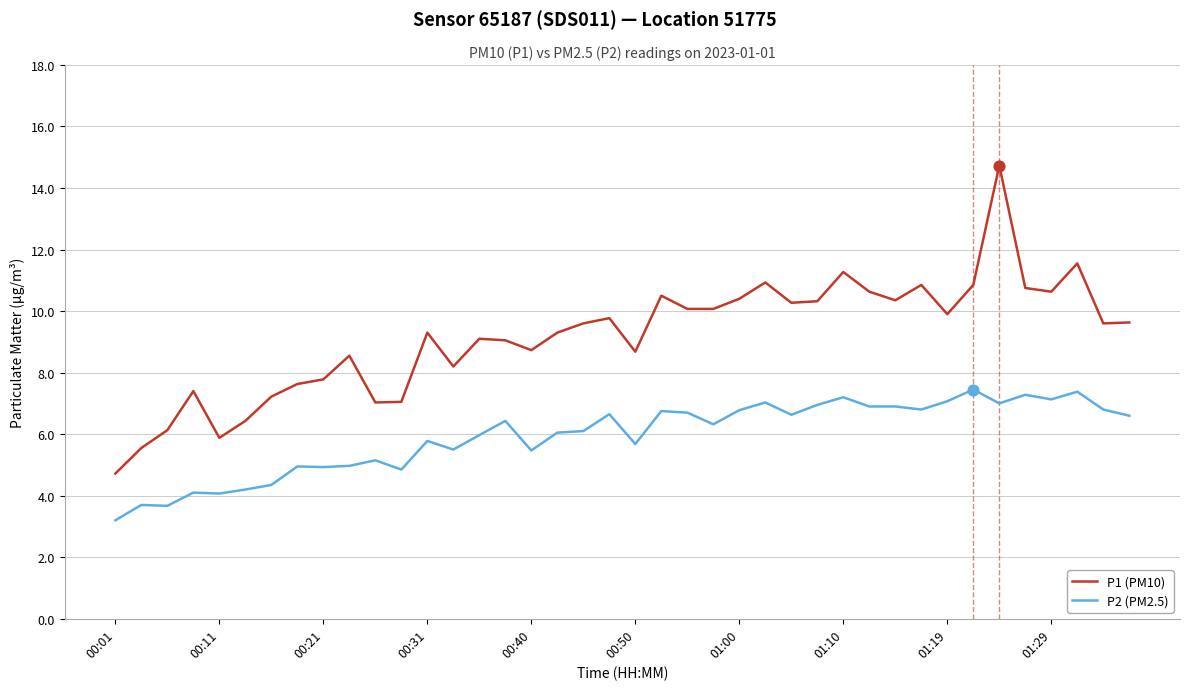

Which series has the largest total across all categories?

P1 (PM10)